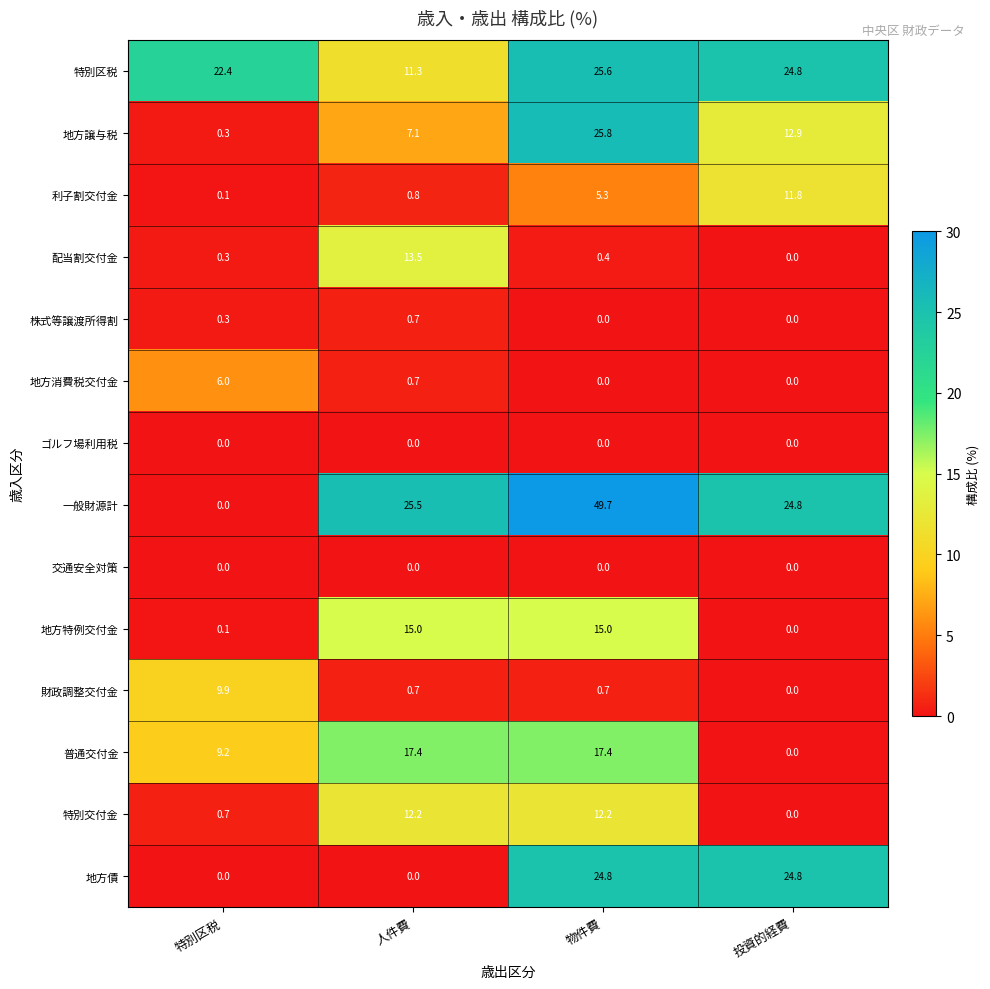

True or false: 利子割交付金 has a value of 1.3 at 物件費.

False